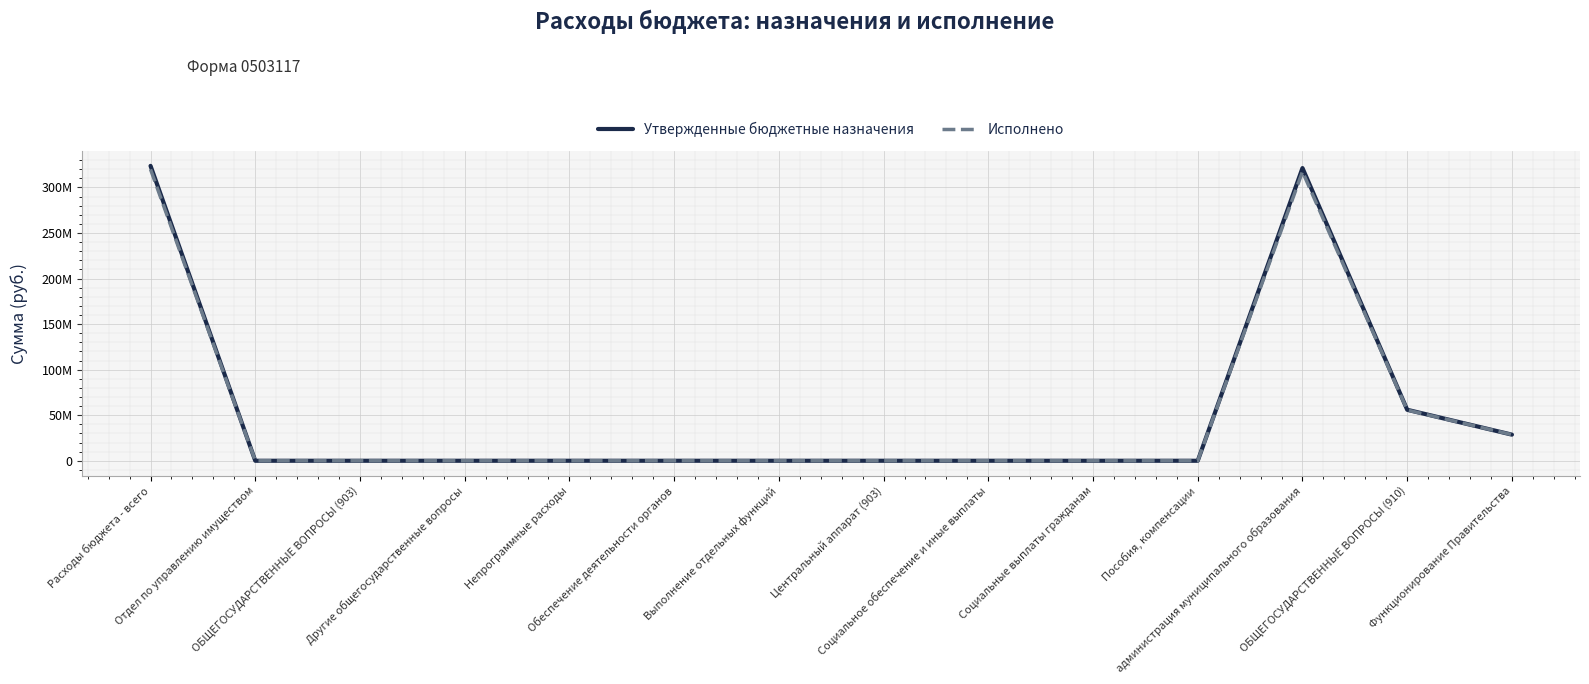

Reading right to left, transcribe all the data shown in this chart.

Утвержденные бюджетные назначения: Функционирование Правительства=28670219.8	ОБЩЕГОСУДАРСТВЕННЫЕ ВОПРОСЫ (910)=55978158.8	администрация муниципального образования=321290567.0	Пособия, компенсации=5915.9	Социальные выплаты гражданам=5915.9	Социальное обеспечение и иные выплаты=5915.9	Центральный аппарат (903)=5915.9	Выполнение отдельных функций=5915.9	Обеспечение деятельности органов=5915.9	Непрограммные расходы=5915.9	Другие общегосударственные вопросы=5915.9	ОБЩЕГОСУДАРСТВЕННЫЕ ВОПРОСЫ (903)=5915.9	Отдел по управлению имуществом=5915.9	Расходы бюджета - всего=323729128.7
Исполнено: Функционирование Правительства=28670219.8	ОБЩЕГОСУДАРСТВЕННЫЕ ВОПРОСЫ (910)=55655269.8	администрация муниципального образования=317455382.3	Пособия, компенсации=5915.9	Социальные выплаты гражданам=5915.9	Социальное обеспечение и иные выплаты=5915.9	Центральный аппарат (903)=5915.9	Выполнение отдельных функций=5915.9	Обеспечение деятельности органов=5915.9	Непрограммные расходы=5915.9	Другие общегосударственные вопросы=5915.9	ОБЩЕГОСУДАРСТВЕННЫЕ ВОПРОСЫ (903)=5915.9	Отдел по управлению имуществом=5915.9	Расходы бюджета - всего=319893944.1